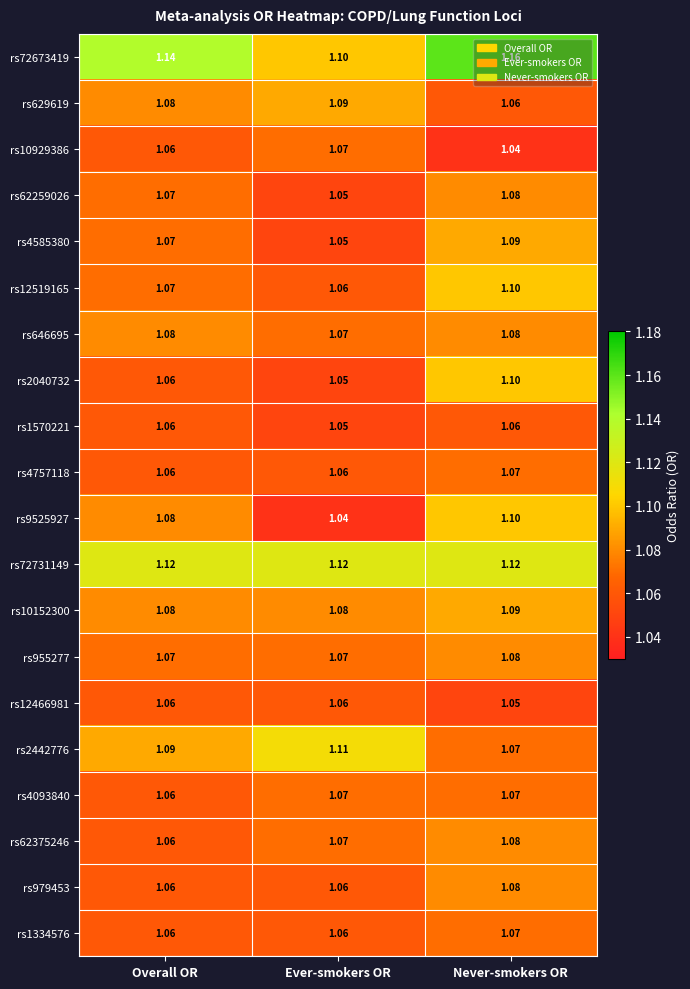

Rank the categories by rs9525927 value from highest to lowest.

Never-smokers OR, Overall OR, Ever-smokers OR